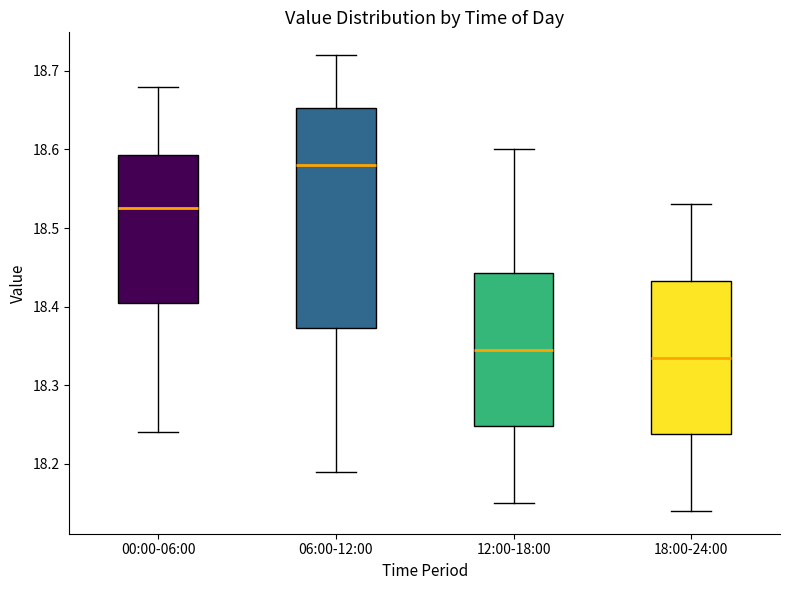

Which box has the highest median line?

06:00-12:00